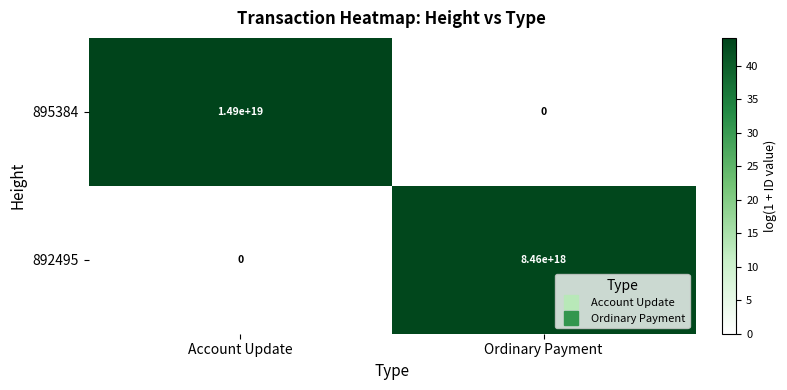

At which category is the sum across all series the highest?

Account Update